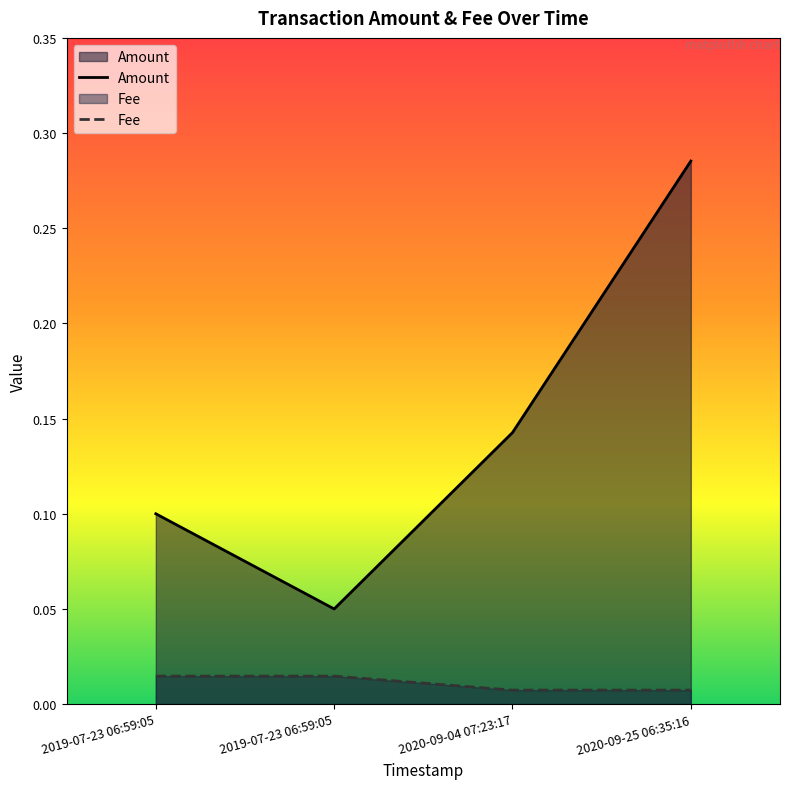

In Amount, how many points are lower than both neighbors (excluding endpoints)?

1